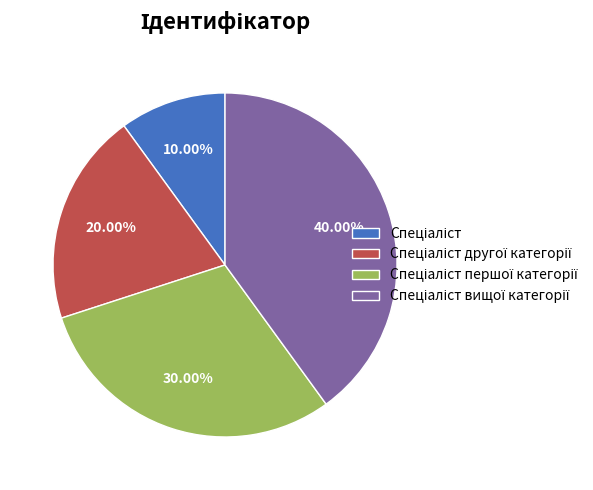

Is there any slice that represents more than half of the pie?

No